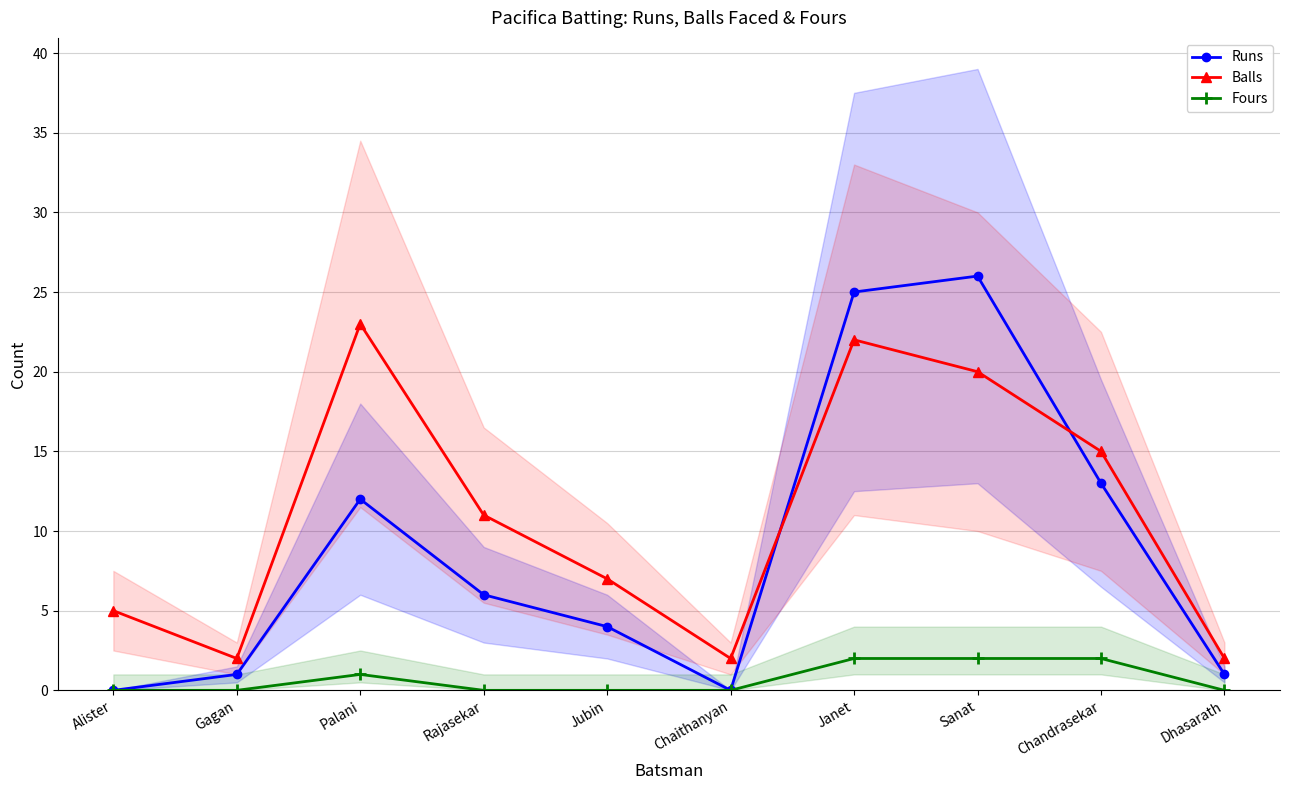

Does the chart display data point markers on the line(s)?

Yes